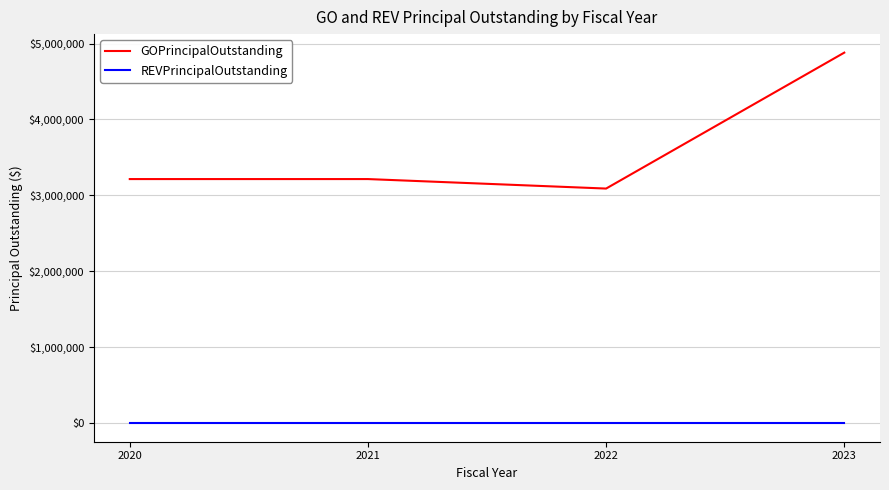

What are all the series names shown in the legend?

GOPrincipalOutstanding, REVPrincipalOutstanding